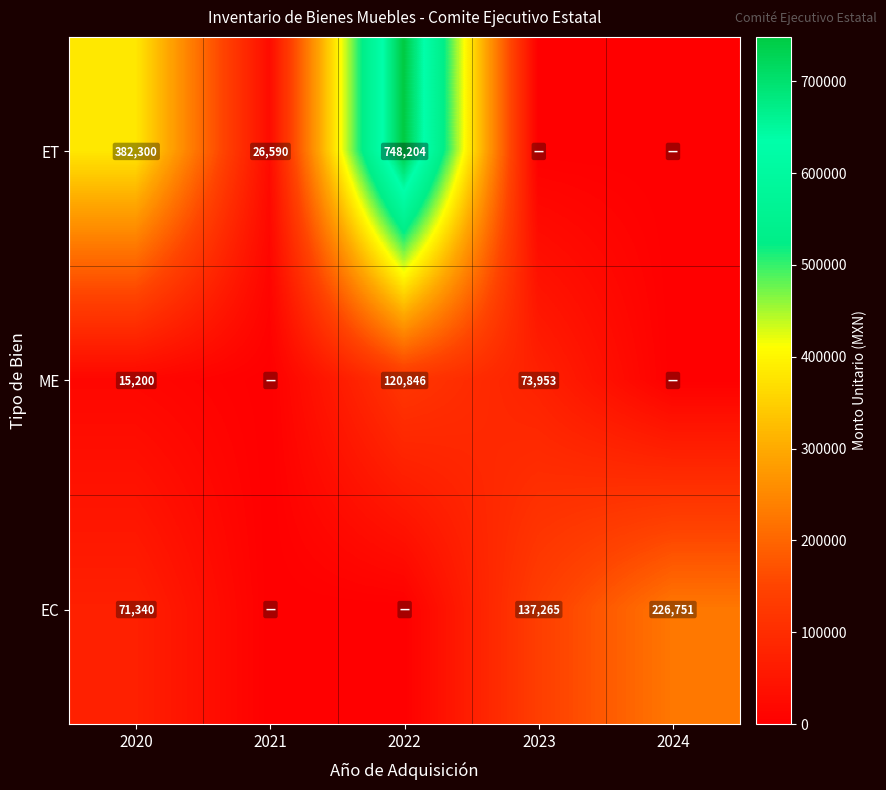

What is the total value across all series at 2020?

468840